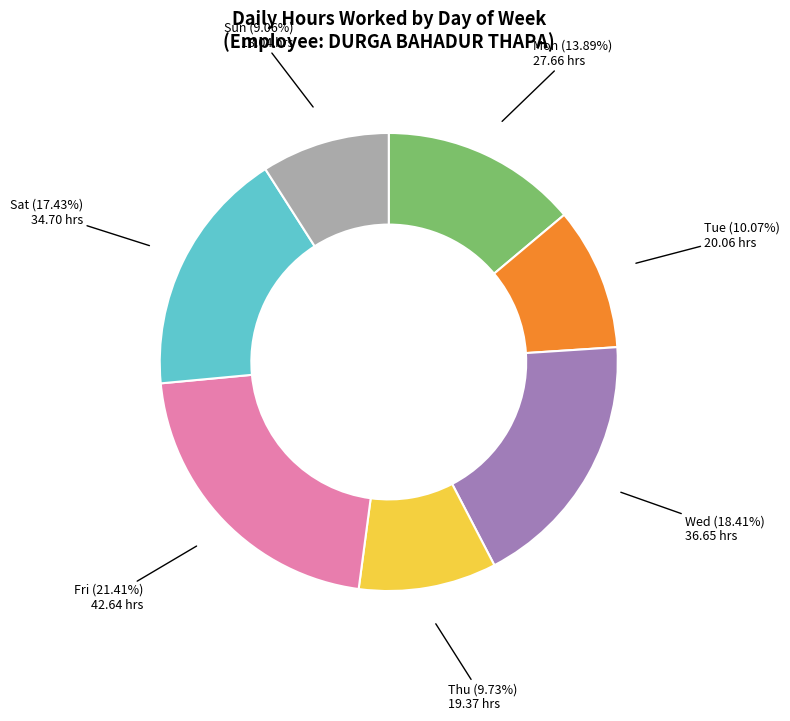

How many segments does this pie chart have?

7